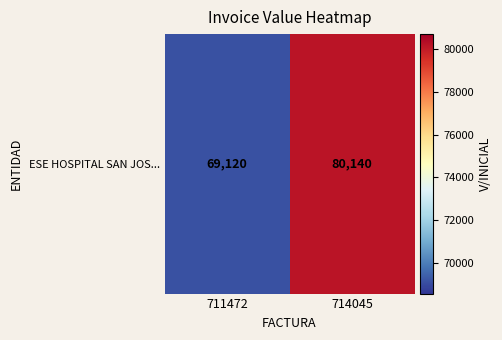

How many distinct data groups are displayed?

1